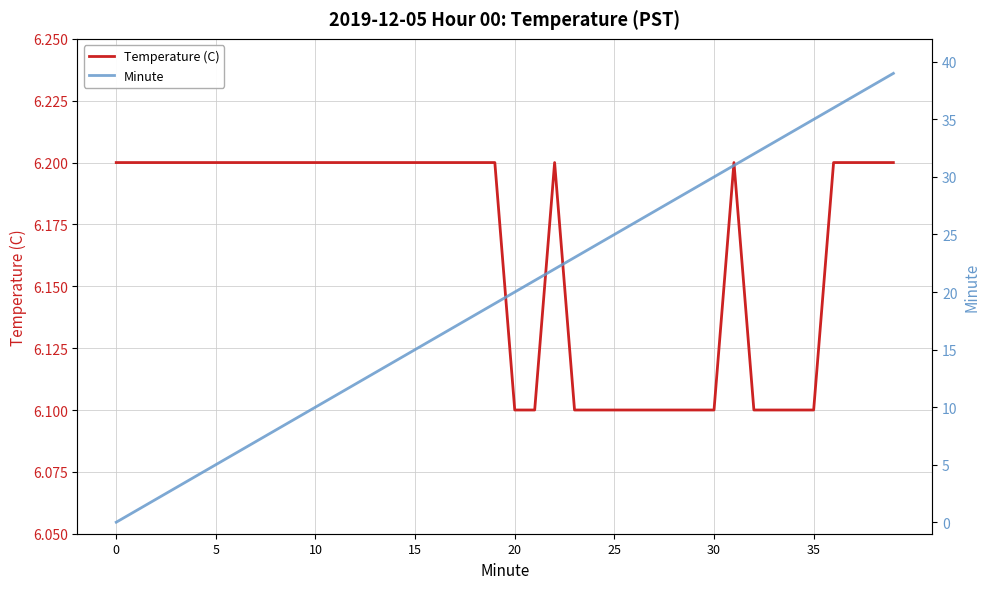

True or false: Temperature (C) has a value of 3.6 at 25.

False